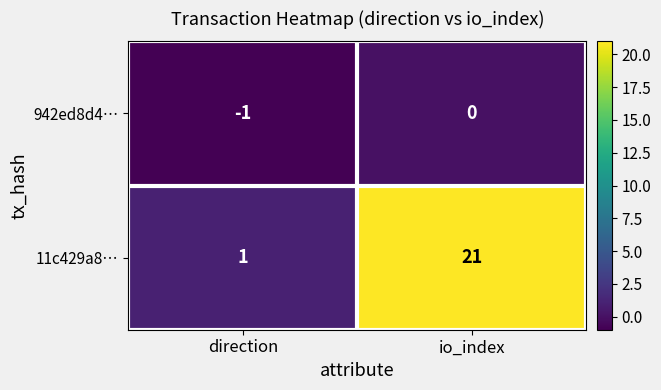

Reading left to right, list all the values displayed in this chart.

942ed8d4…: direction=-1	io_index=0
11c429a8…: direction=1	io_index=21